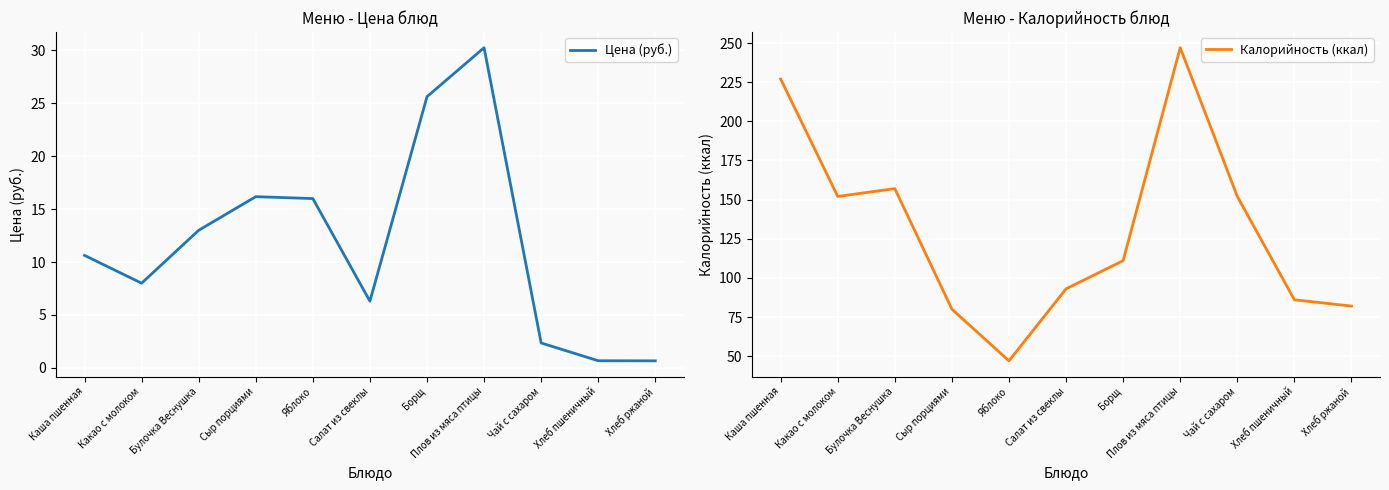

Reading right to left, list all the values displayed in this chart.

Цена (руб.): Хлеб ржаной=0.7	Хлеб пшеничный=0.7	Чай с сахаром=2.4	Плов из мяса птицы=30.3	Борщ=25.6	Салат из свеклы=6.3	Яблоко=16.0	Сыр порциями=16.2	Булочка Веснушка=13.0	Какао с молоком=8.0	Каша пшенная=10.6
Калорийность (ккал): Хлеб ржаной=82.0	Хлеб пшеничный=86.0	Чай с сахаром=152.0	Плов из мяса птицы=247.0	Борщ=111.0	Салат из свеклы=93.0	Яблоко=47.0	Сыр порциями=80.0	Булочка Веснушка=157.0	Какао с молоком=152.0	Каша пшенная=227.0